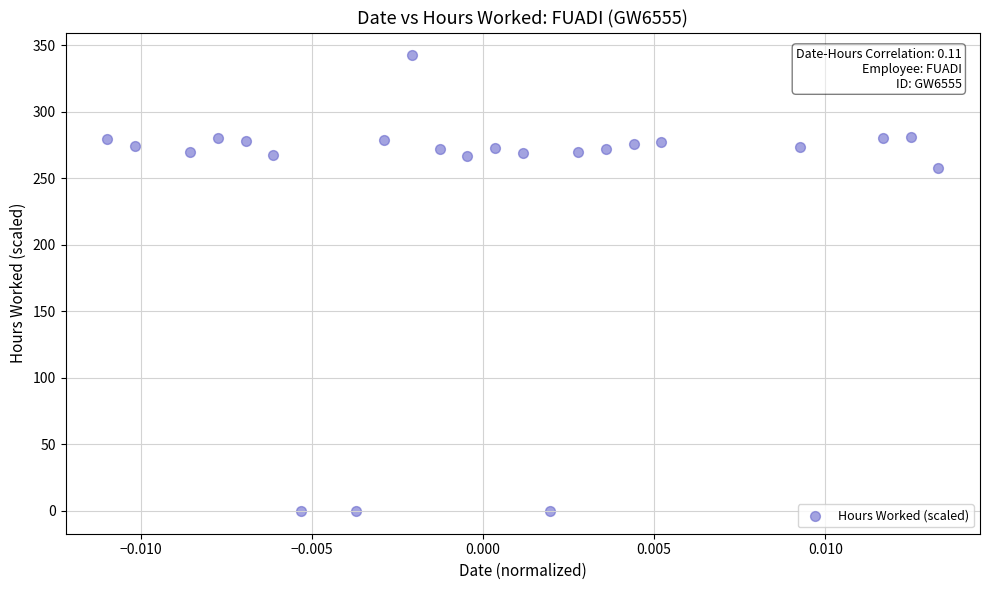

What is the range of Y values (max minus min)?

342.6